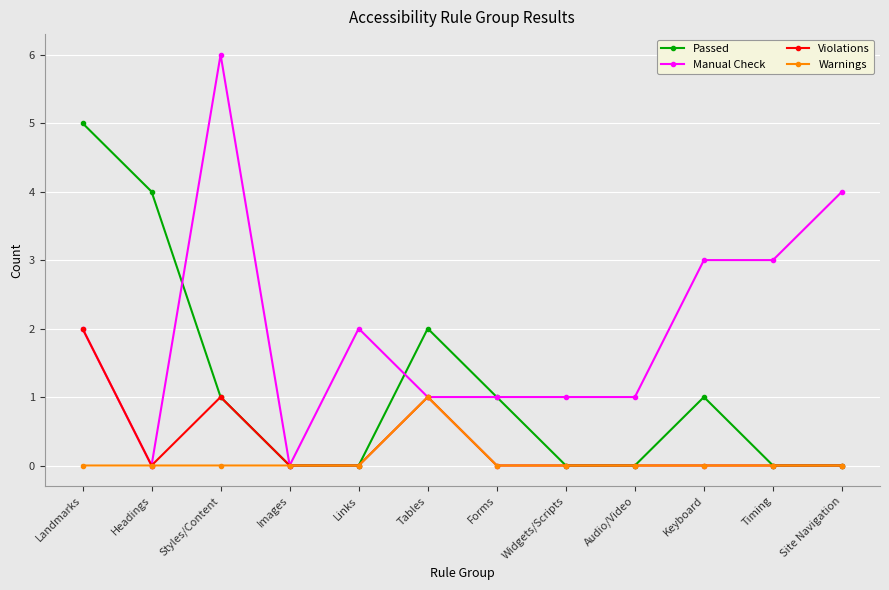

Does the chart display data point markers on the line(s)?

Yes